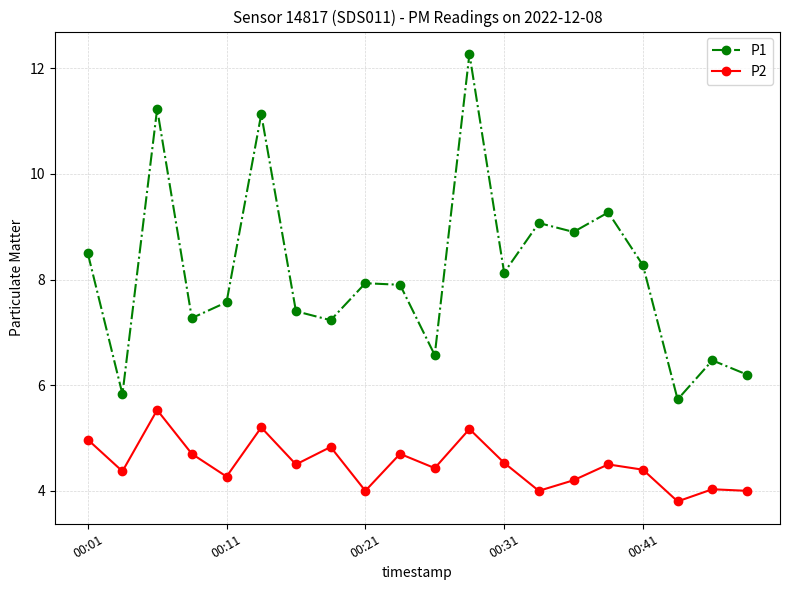

What is the difference between the maximum and minimum values in the P1 series?

6.5